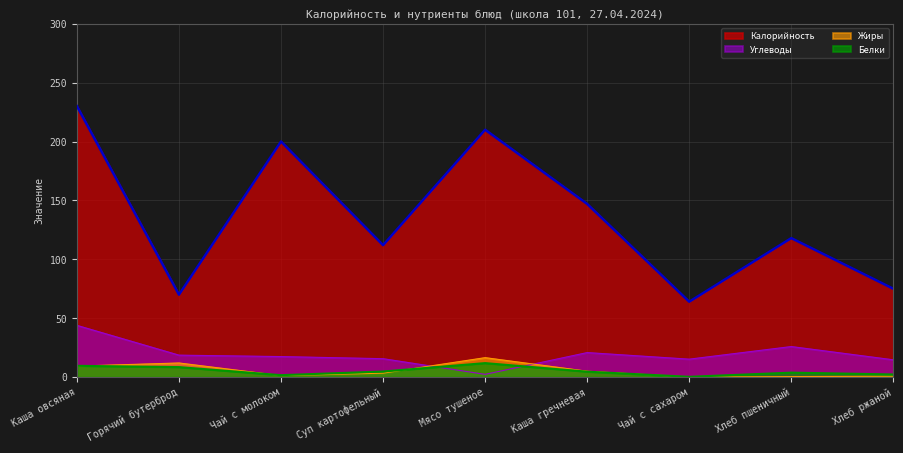

True or false: Белки has a value of 3.4 at Мясо тушеное.

False